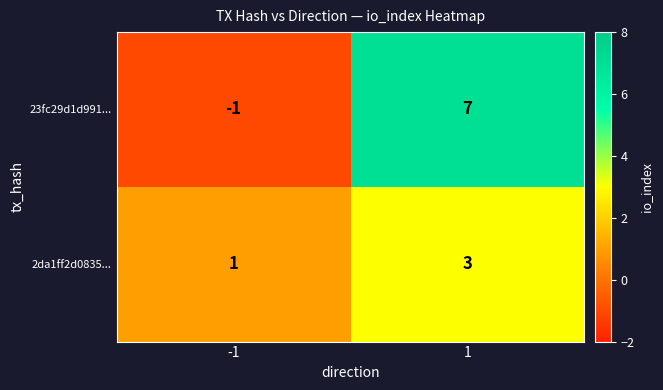

Count the number of categories in the chart.

2